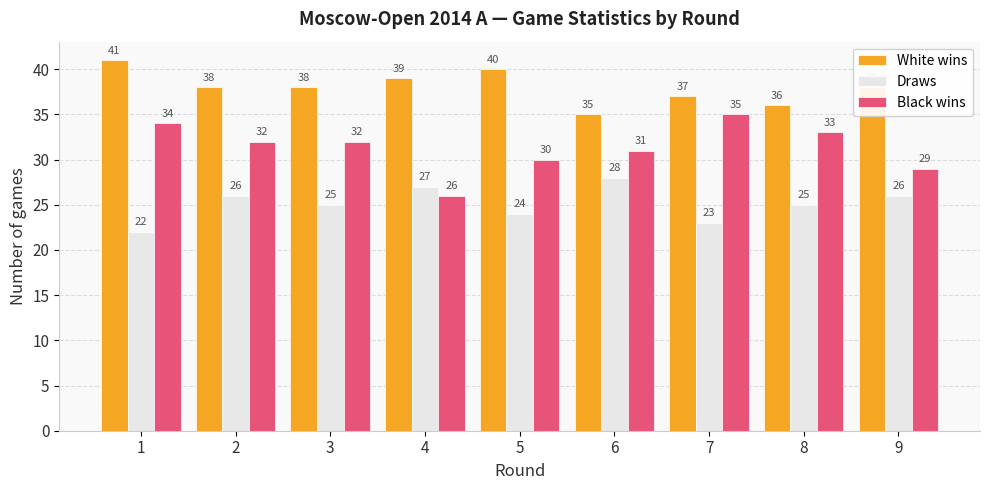

True or false: Draws has a value of 24 at 5.

True